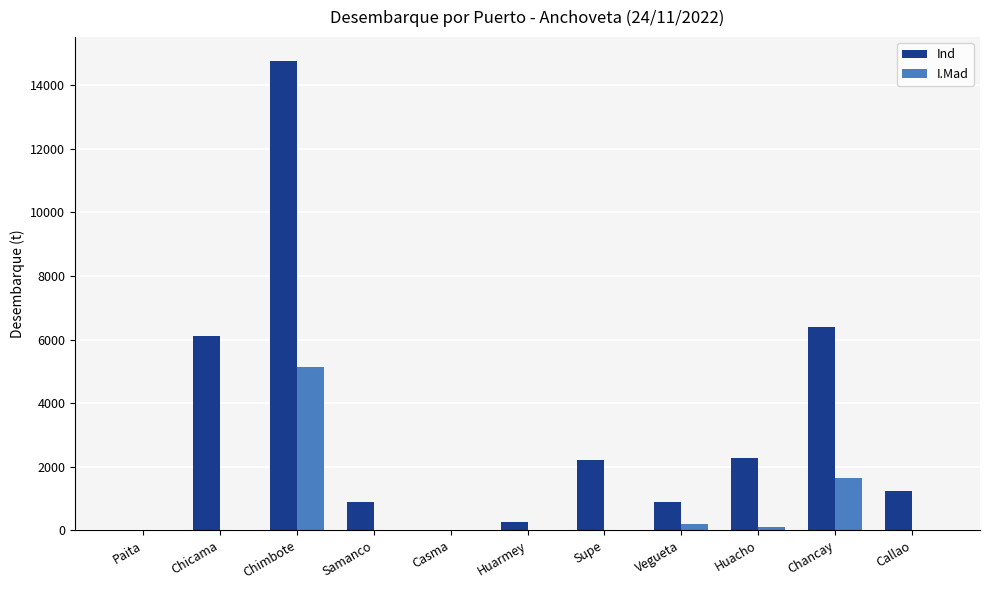

What is the spread (max minus min) of values at Vegueta?

673.9